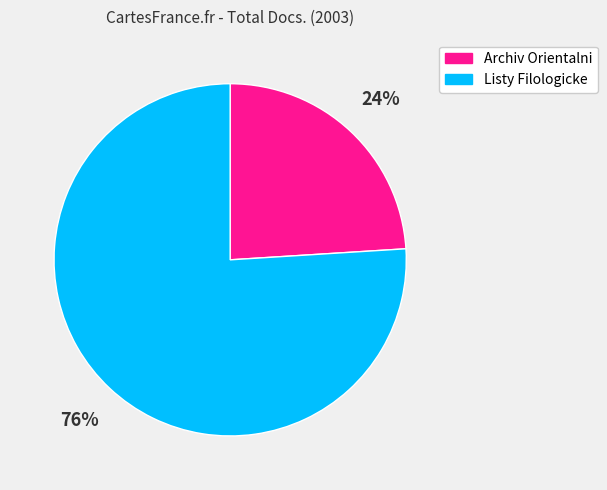

Do Archiv Orientalni and Listy Filologicke together represent more than half of the pie?

Yes